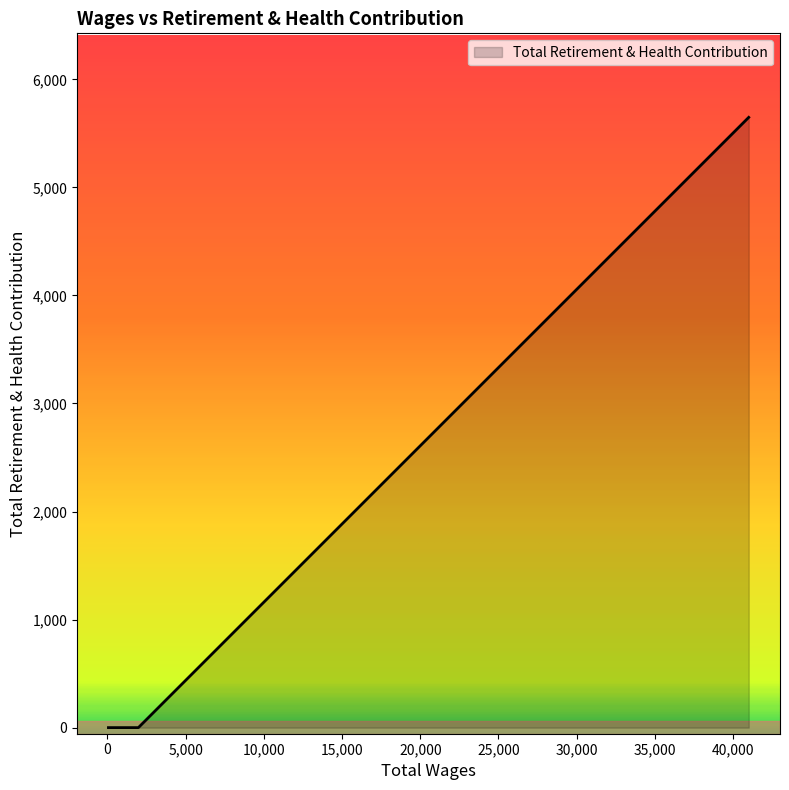

Does the chart display data point markers on the line(s)?

No